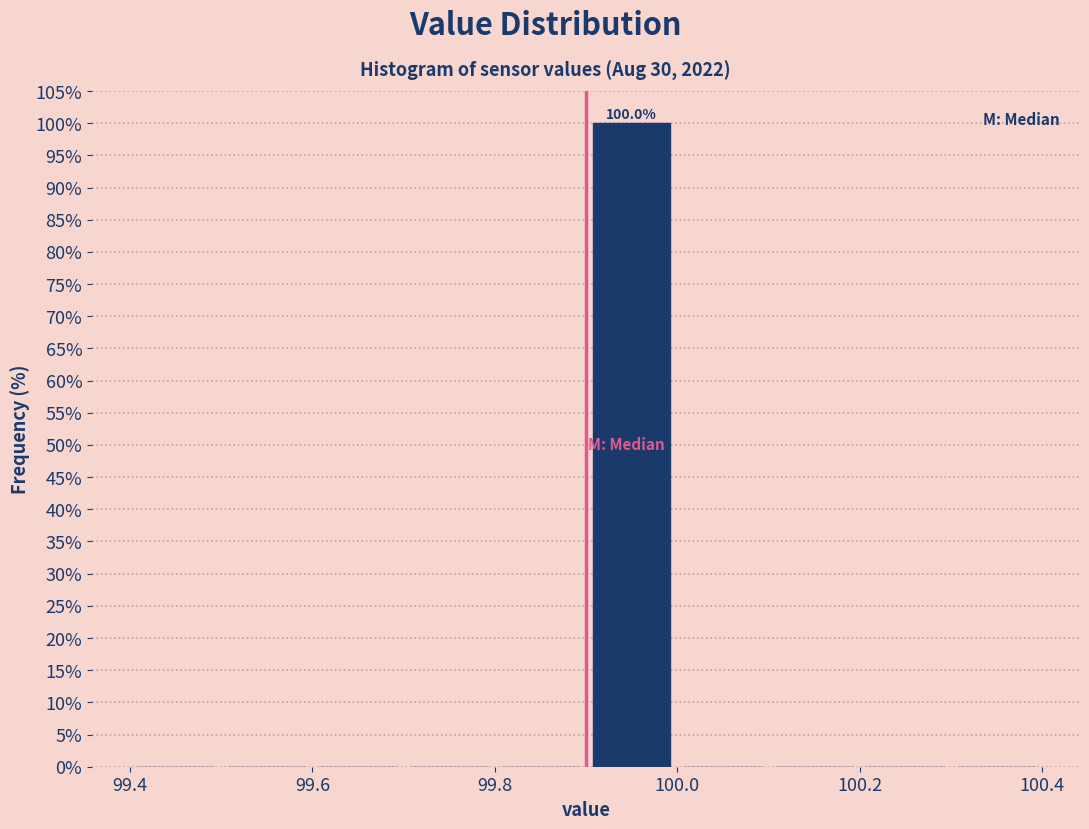

Over which range of the x-axis is the bar tallest?

99.9 to 100.0